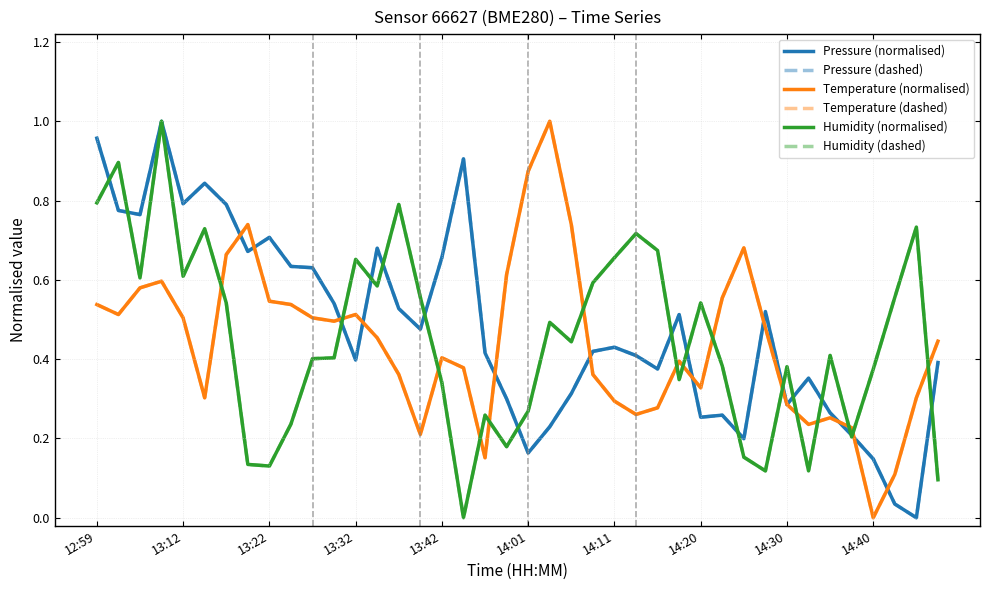

What is the difference between the maximum and minimum values in the Humidity (dashed) series?

1.0